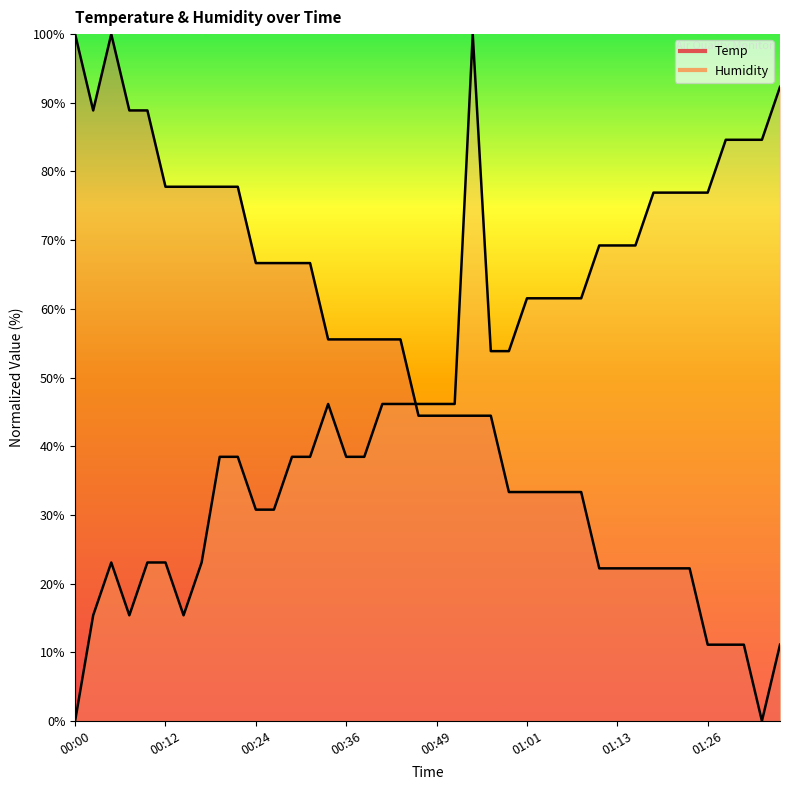

Does the chart display data point markers on the line(s)?

No